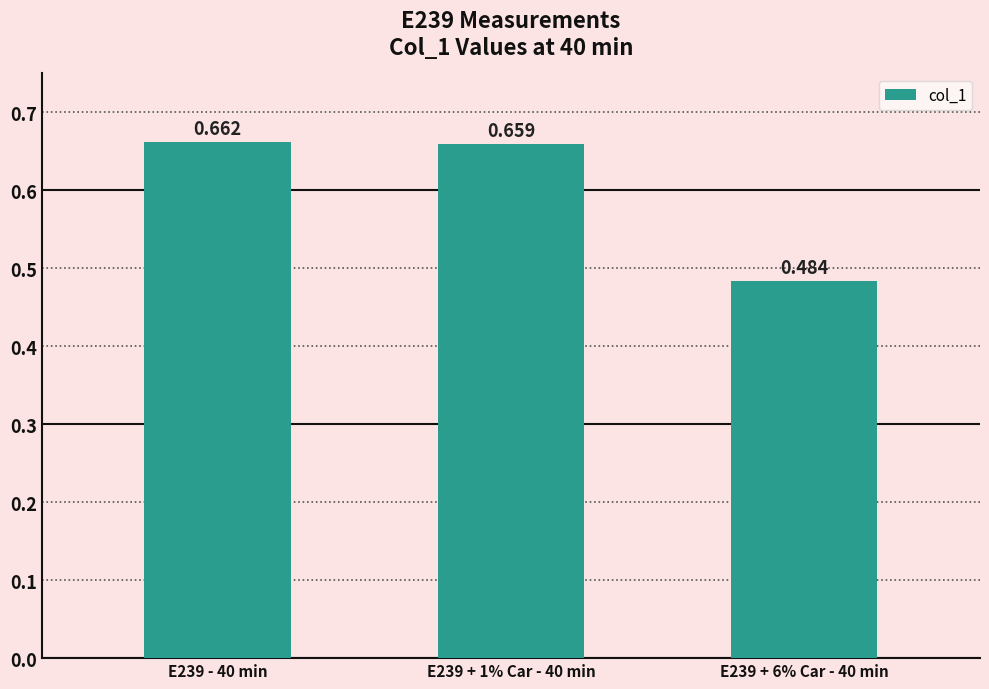

Which label corresponds to the smallest value in the chart?

E239 + 6% Car - 40 min